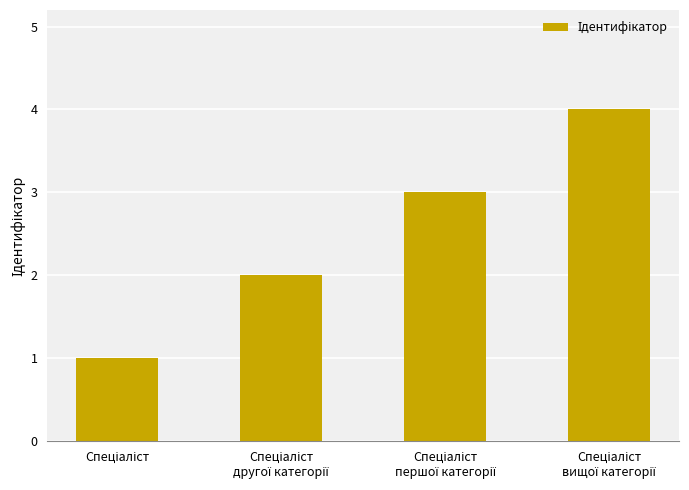

What is the maximum value shown in the chart?

4